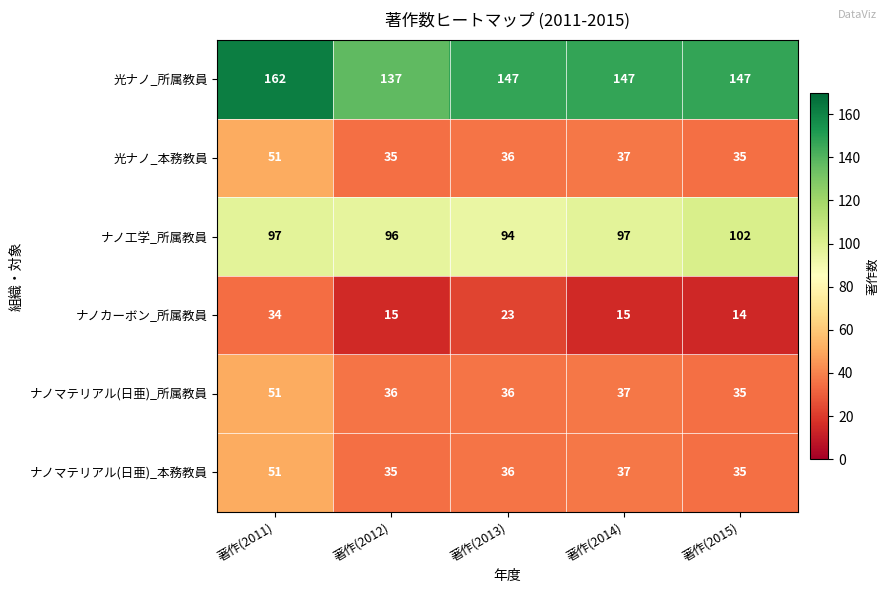

What is the average value of the ナノマテリアル(日亜)_本務教員 series?

39